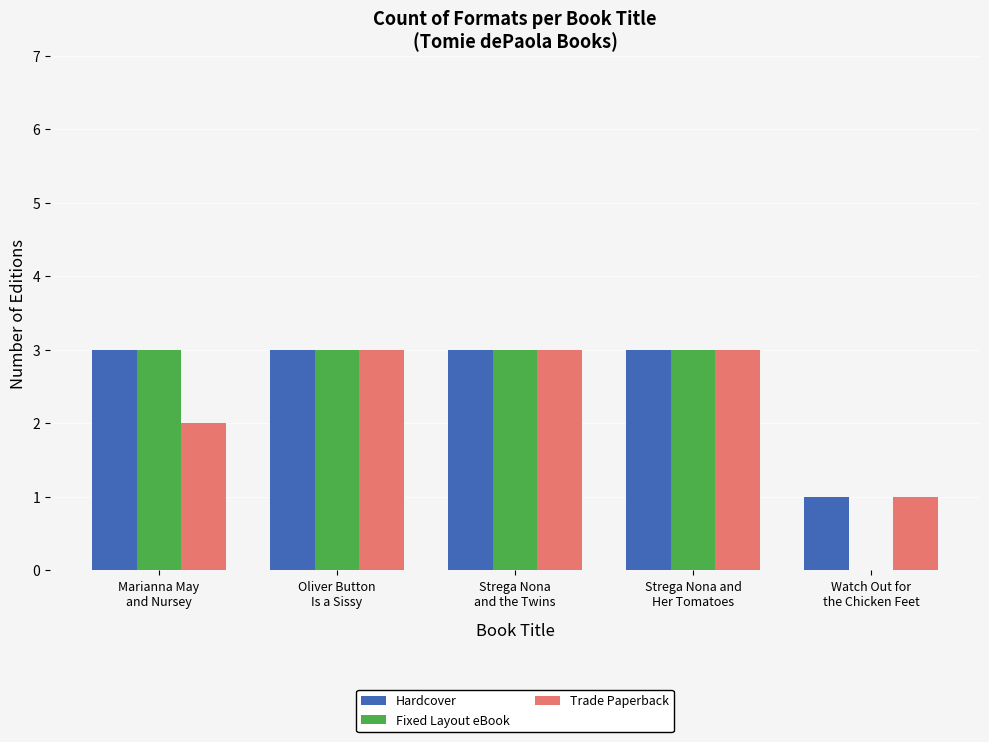

How many Hardcover values are between 3 and 4?

4